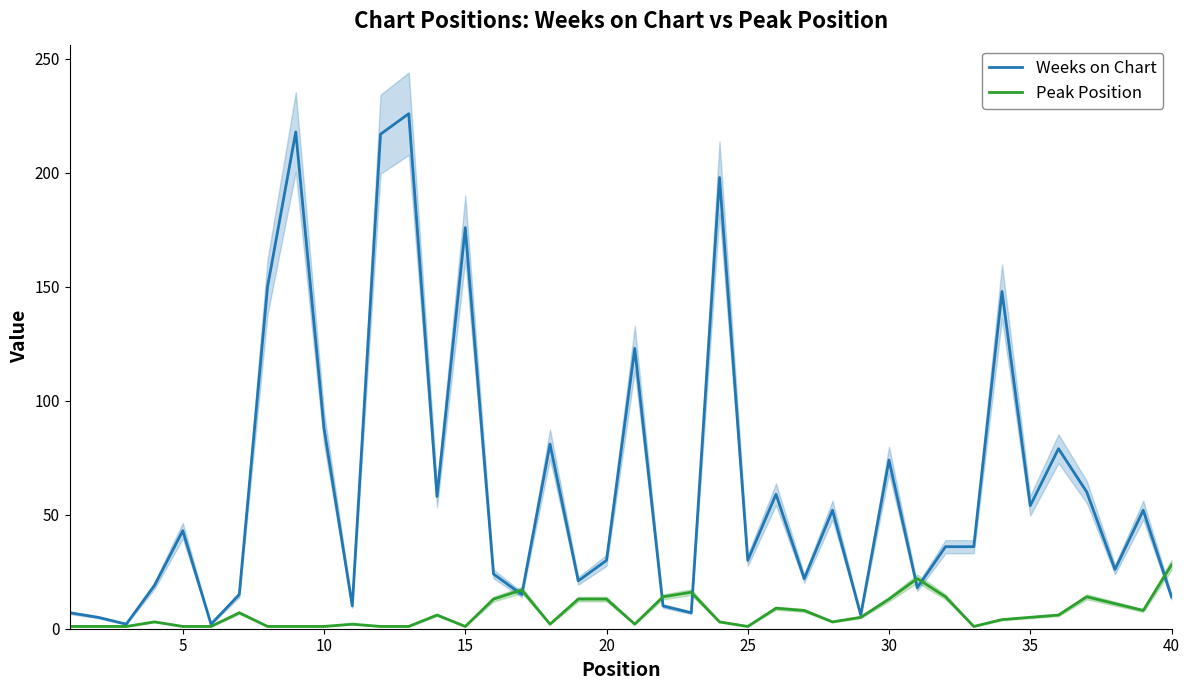

Rank the series by their maximum value, from highest to lowest.

Weeks on Chart, Peak Position